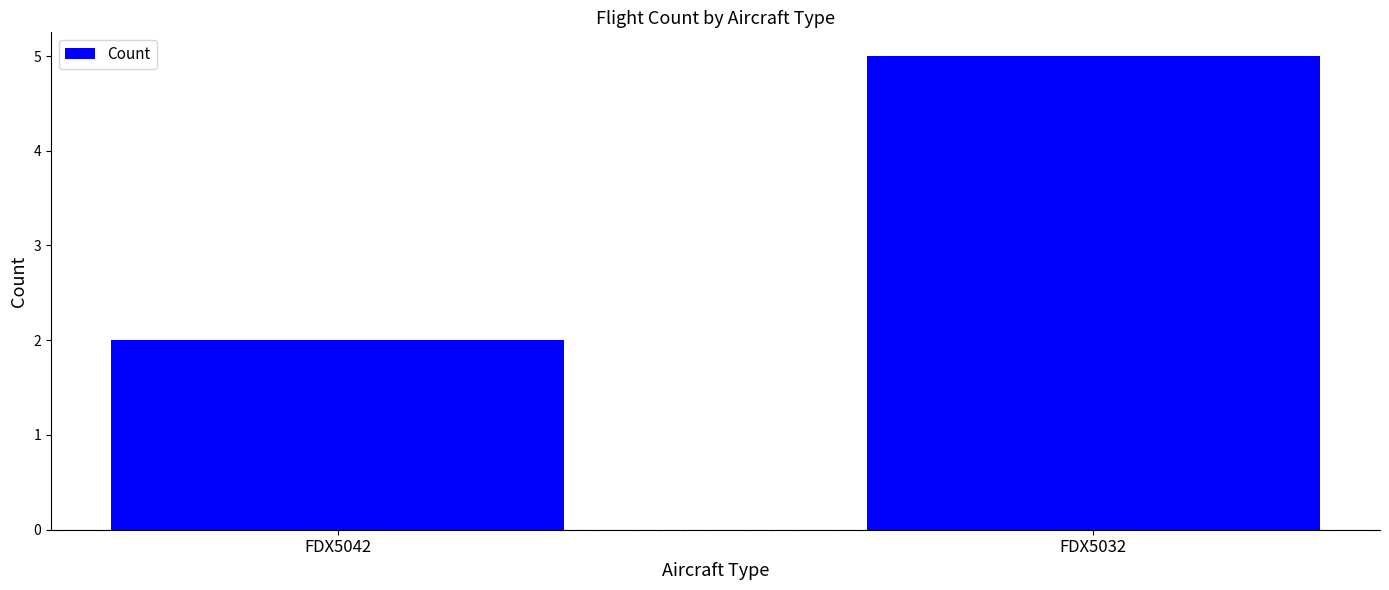

Reading right to left, extract all data points from this chart.

FDX5032=5	FDX5042=2